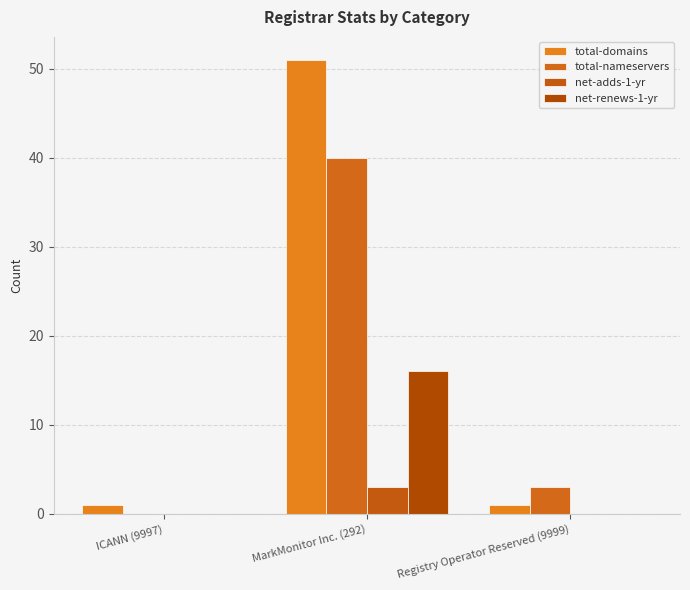

Is the value of net-adds-1-yr at Registry Operator Reserved (9999) greater than the value of total-nameservers at MarkMonitor Inc. (292)?

No